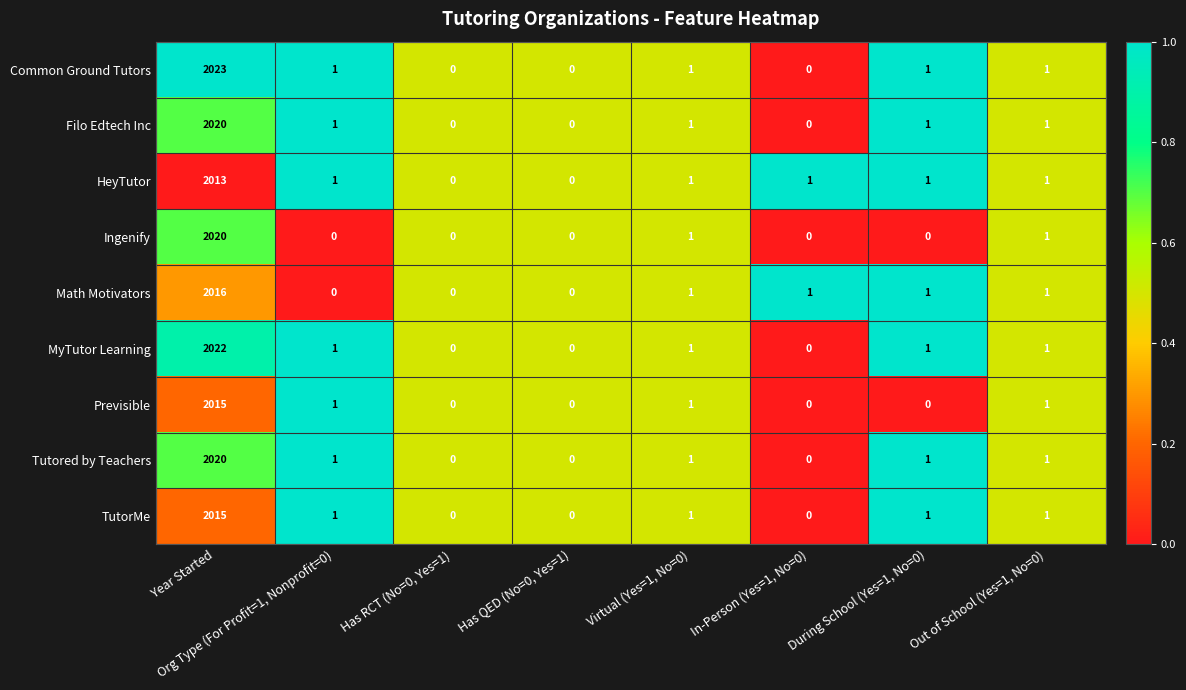

True or false: Math Motivators has a value of 2016 at Year Started.

True